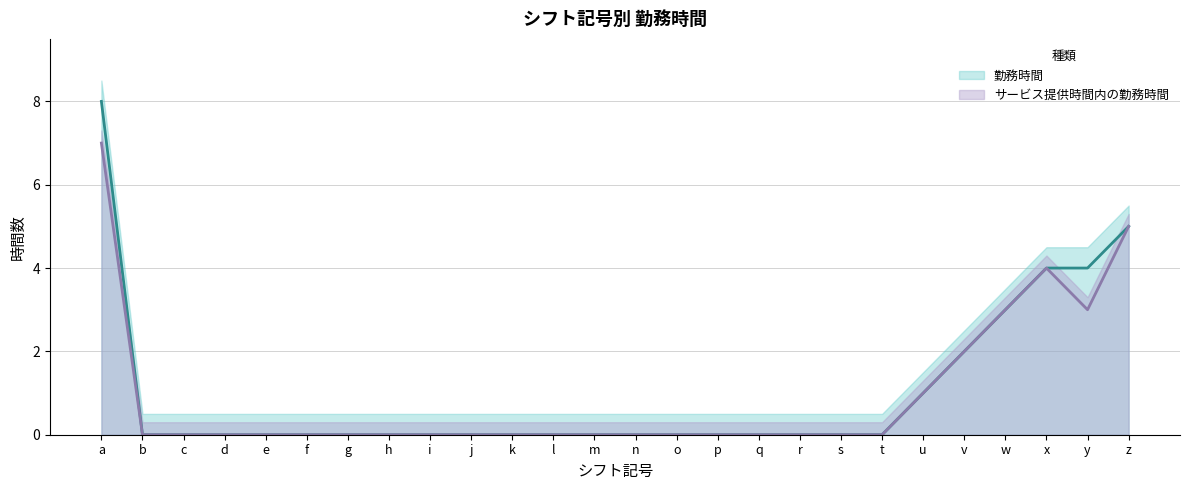

True or false: サービス提供時間内の勤務時間 and 勤務時間 intersect in this chart.

False